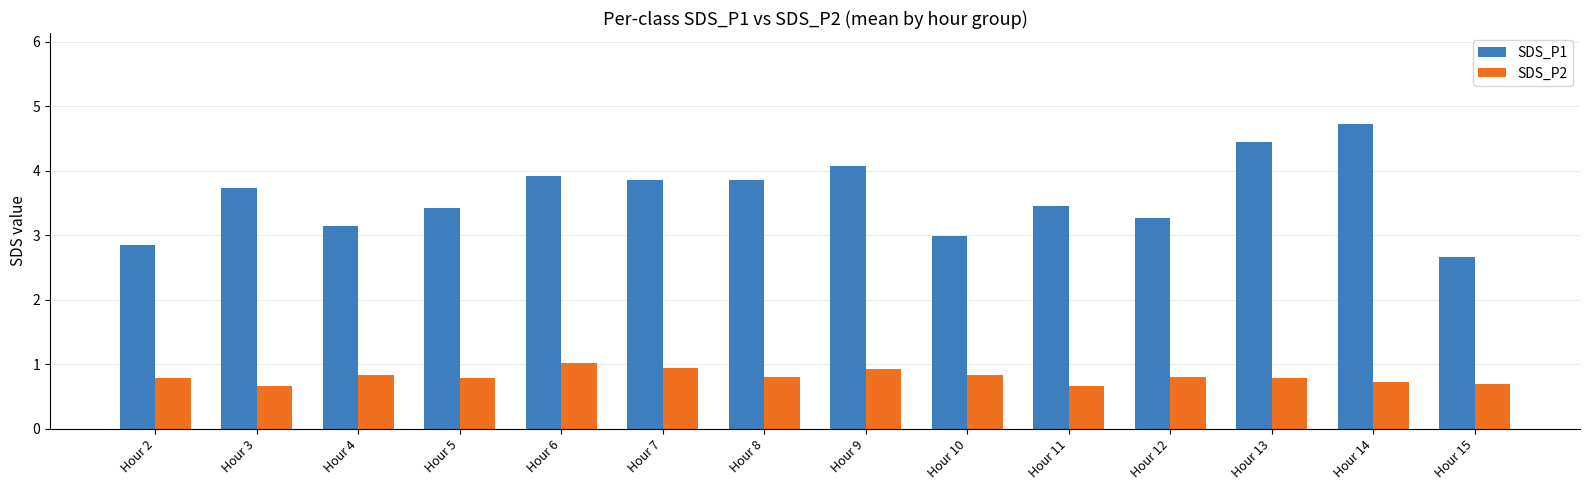

At which label is SDS_P1 closest to 3?

Hour 10